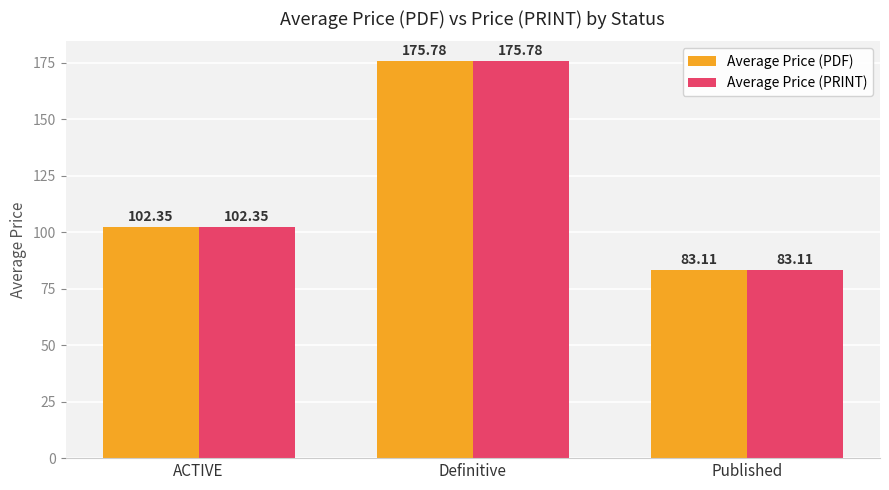

Which category has the lowest value in the Average Price (PRINT) series?

Published